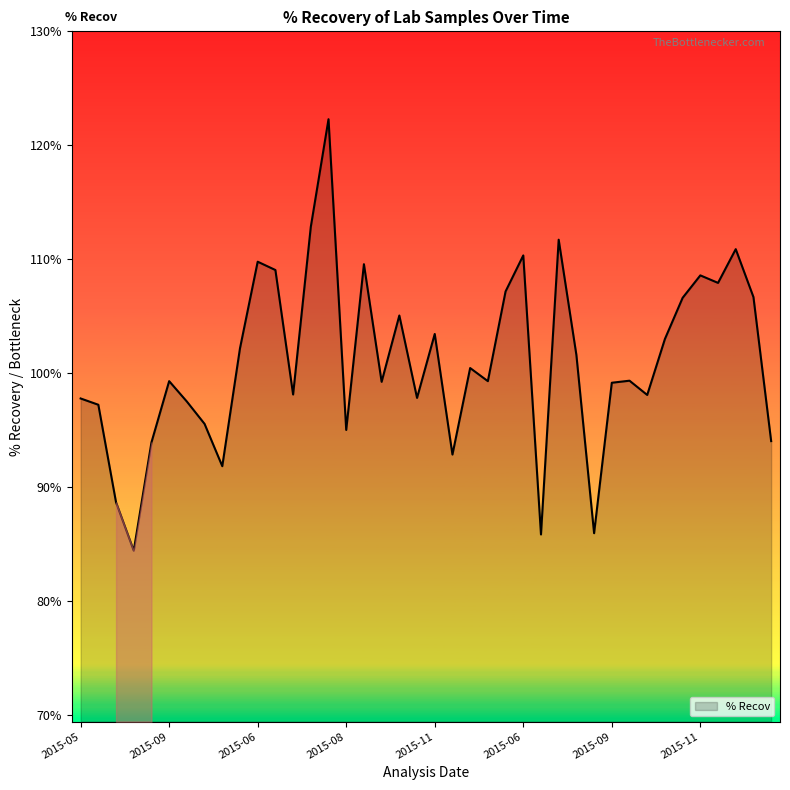

What is the greatest value displayed?

122.3